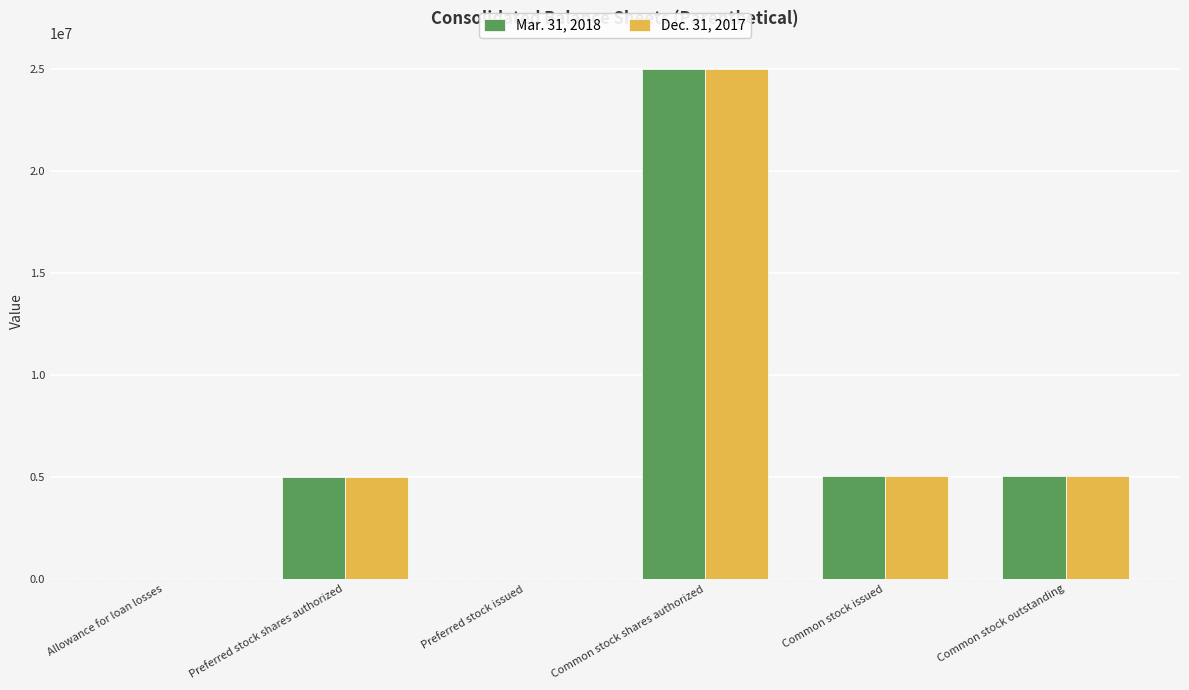

What is the total value across all series at Preferred stock shares authorized?

10000000